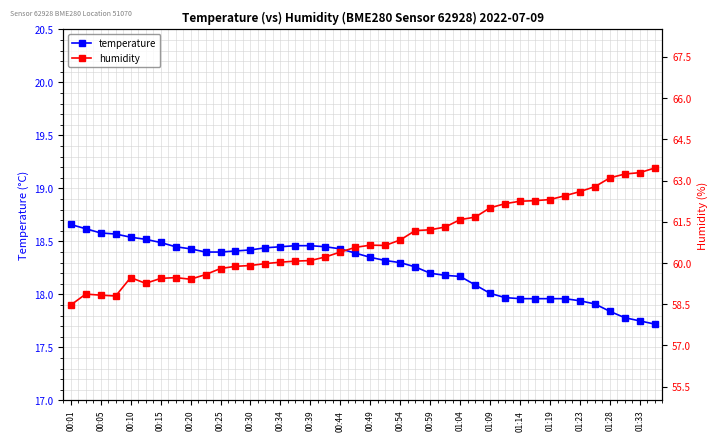

True or false: humidity and temperature cross at least once.

False